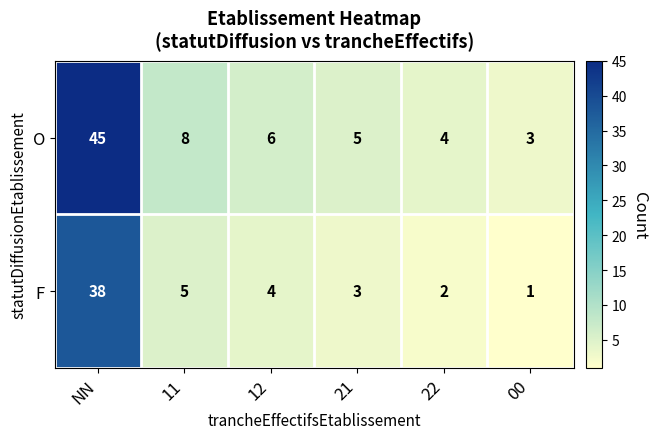

What is the approximate value of O at 21, to the nearest 5?

5